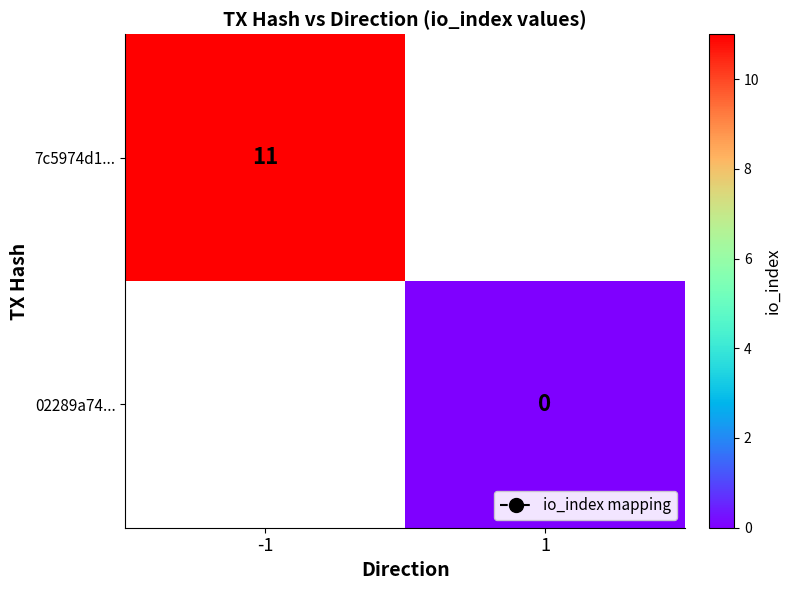

The value of 7c5974d1... at -1 is 6. True or false?

False